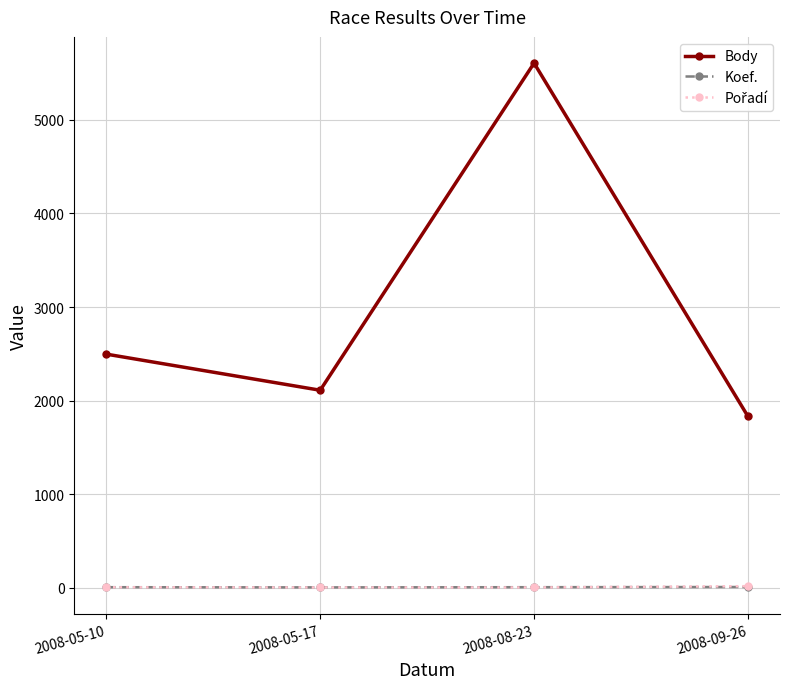

True or false: Body has more than 1 points higher than both neighbors.

False